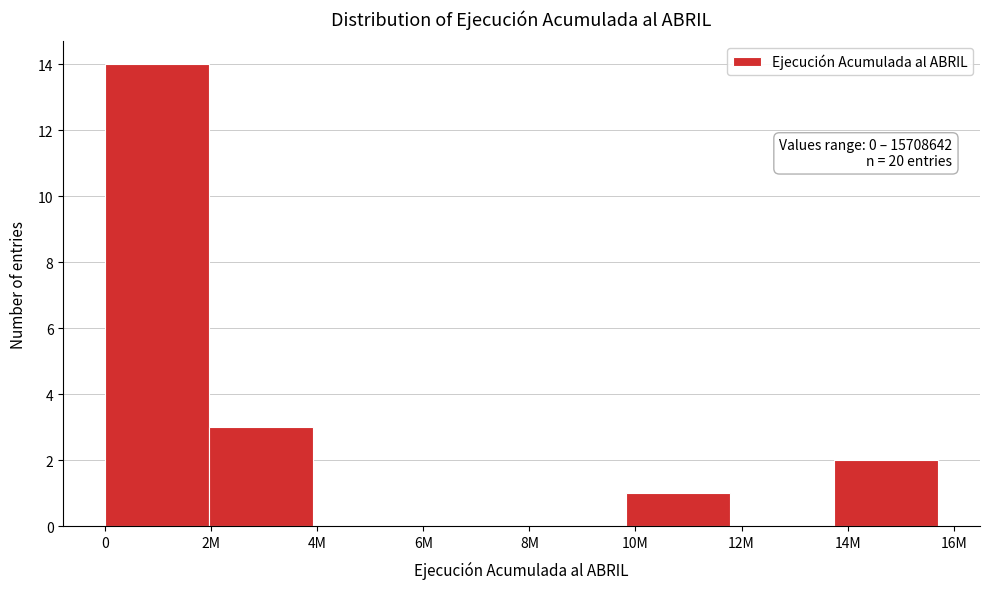

Reading left to right, extract all data points from this chart.

0=14	2M=3	4M=0	6M=0	8M=0	10M=1	12M=0	14M=2